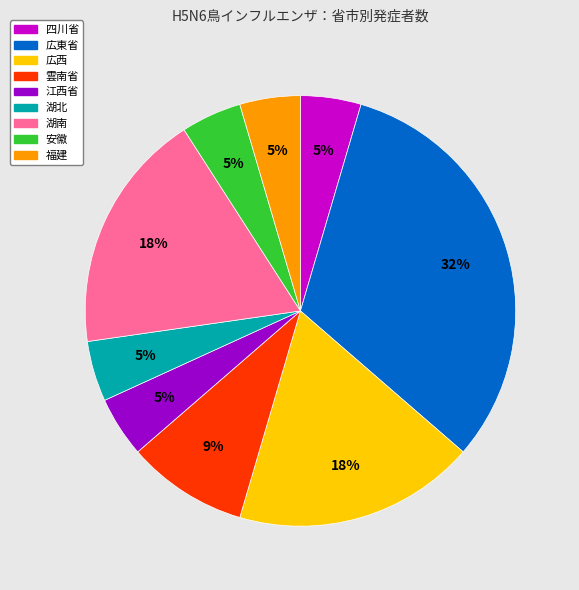

Combined, do 四川省 and 広東省 account for over 50%?

No